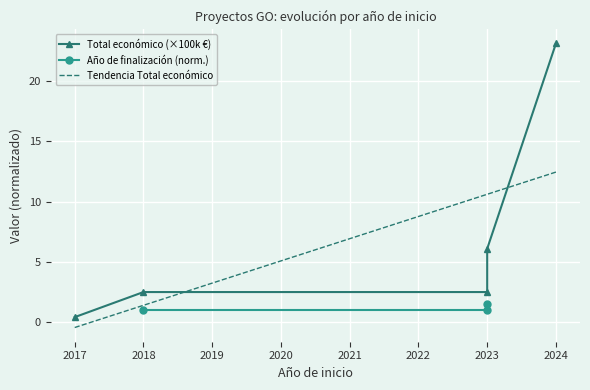

List the labels in order of value, smallest first.

2017, 2018, 2023, 2023, 2024